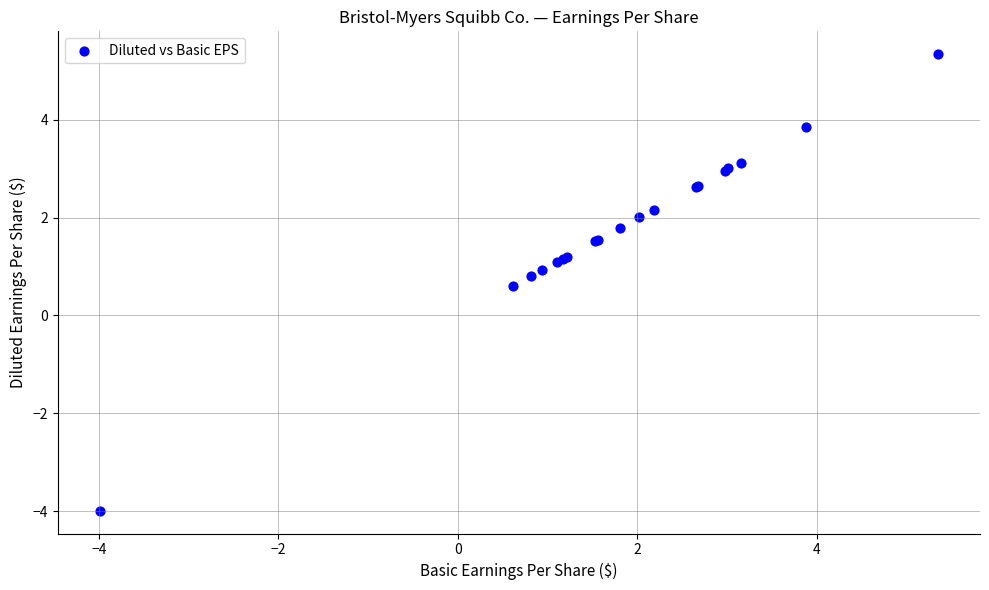

What Y value in the scatter plot is closest to 0?

0.6